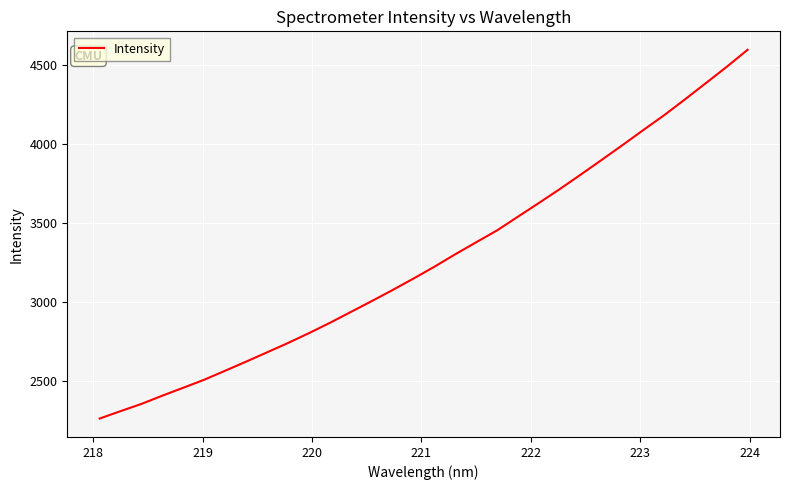

What is the difference between the maximum and minimum values?

2335.2